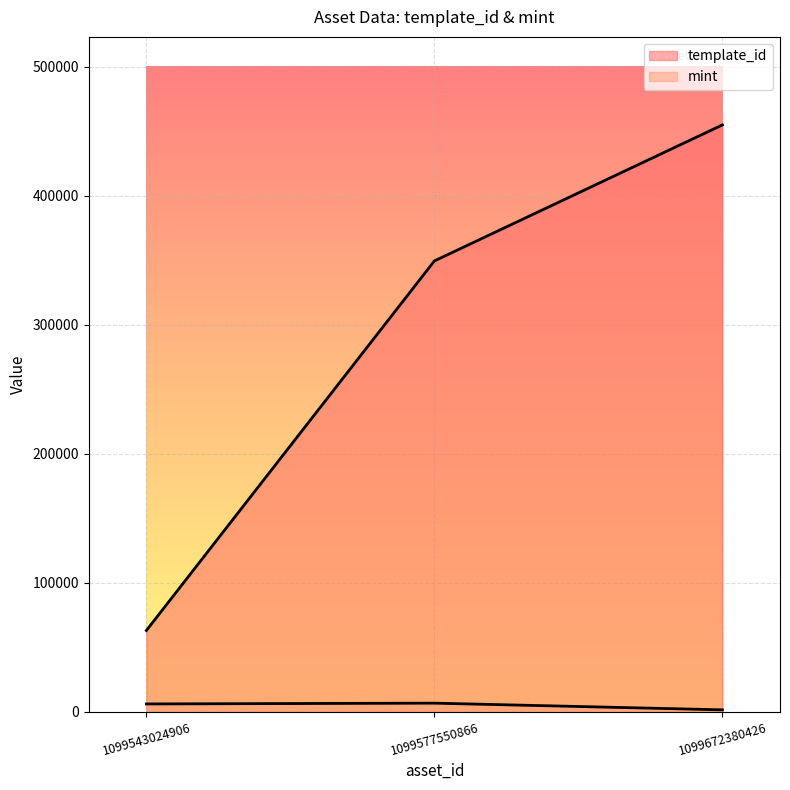

At which label is mint closest to 4041?

1099543024906